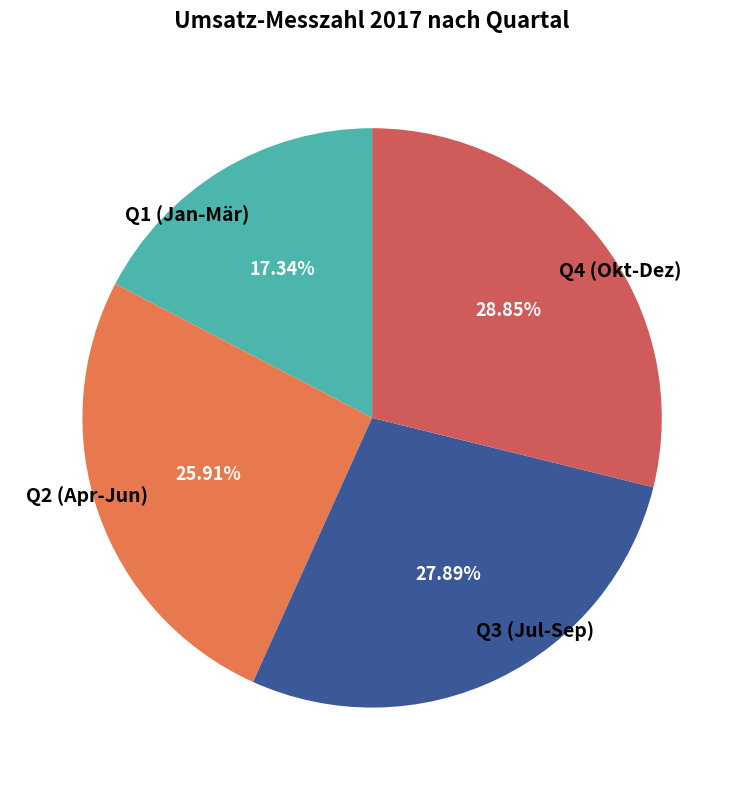

Do Q3 (Jul-Sep) and Q4 (Okt-Dez) together represent more than half of the pie?

Yes